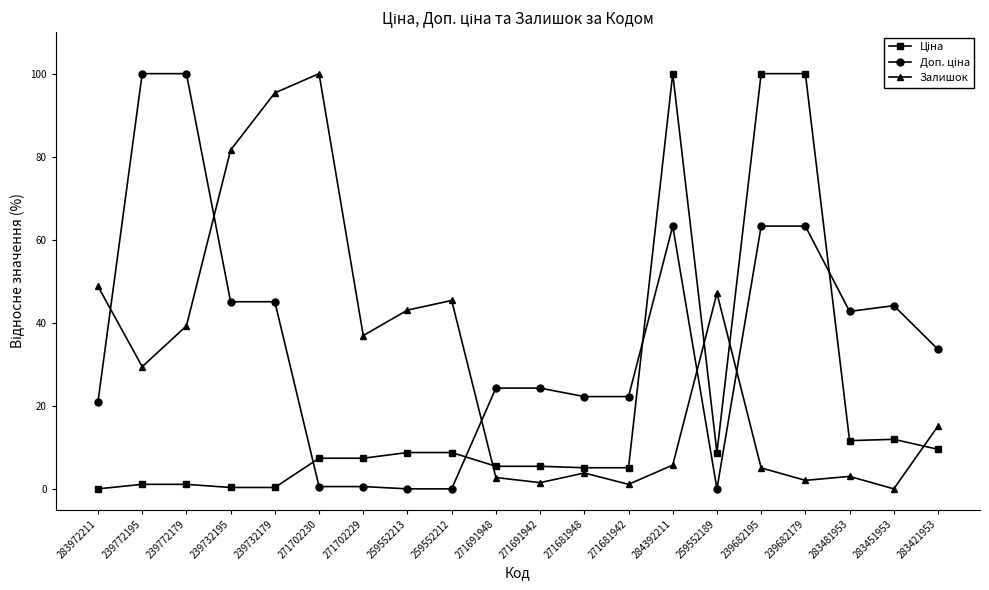

What is the sum of all Залишок values?

606.9